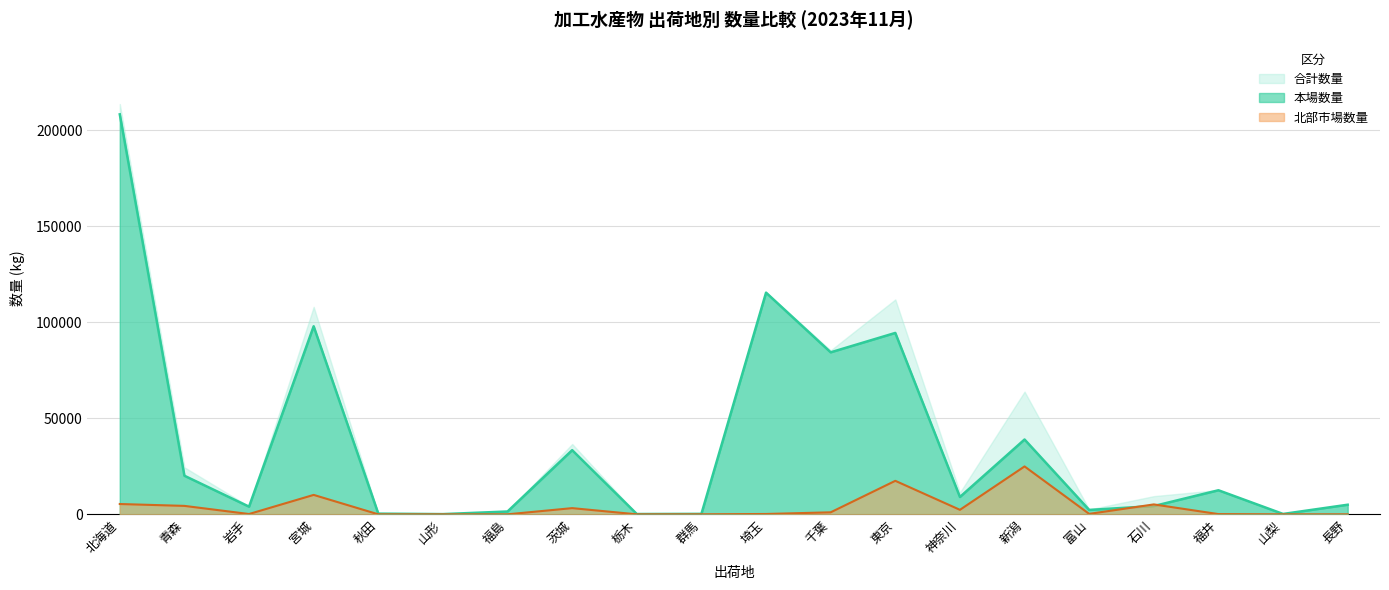

What is the average value of the 合計数量 series?

40360